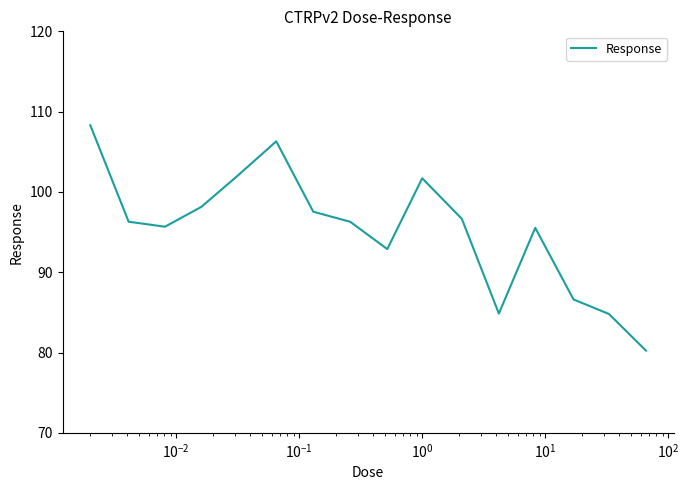

What is the smallest value displayed?

80.2